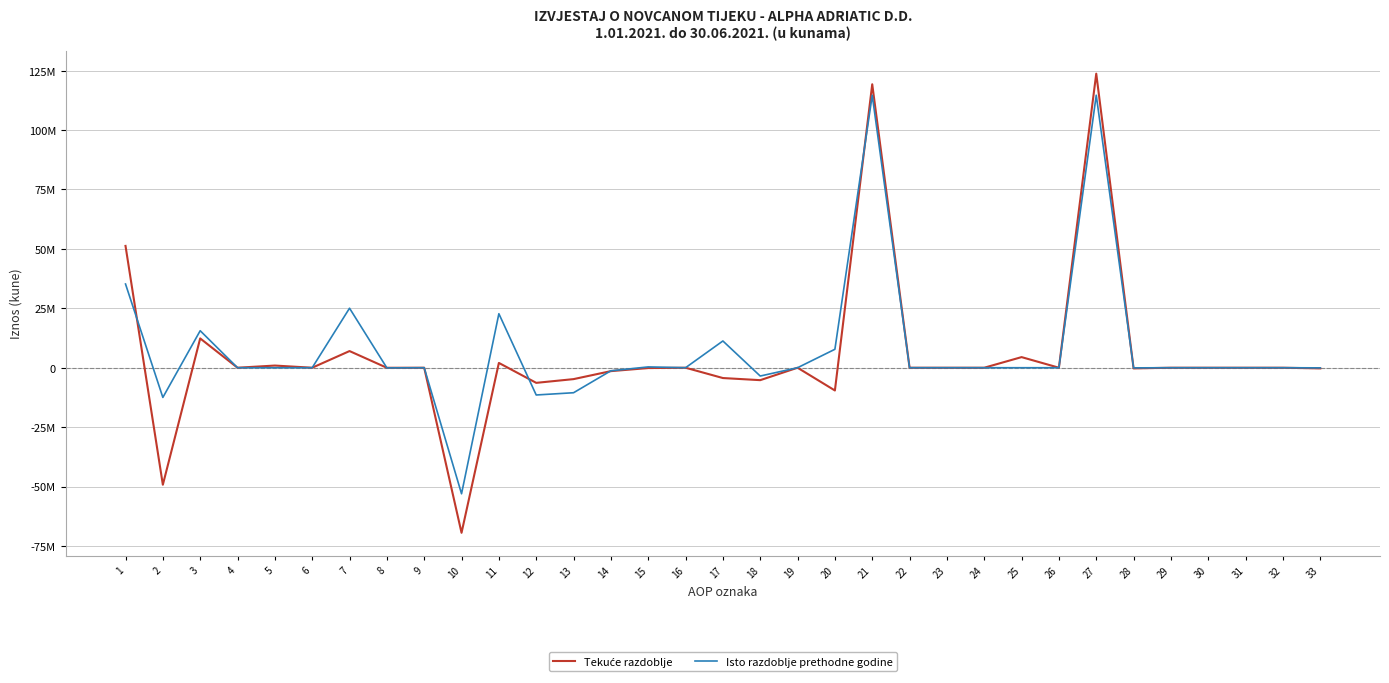

Reading left to right, extract all data points from this chart.

Tekuće razdoblje: 1=51251400	2=-49229196	3=12330160	4=0	5=911159	6=-1494	7=7008849	8=-21308	9=0	10=-69456562	11=2022204	12=-6363095	13=-4794424	14=-1432884	15=-135787	16=0	17=-4340891	18=-5232250	19=0	20=-9573141	21=119255877	22=0	23=0	24=0	25=4465027	26=0	27=123720904	28=-286238	29=0	30=0	31=0	32=0	33=-286238
Isto razdoblje prethodne godine: 1=35222604	2=-12498425	3=15569535	4=0	5=0	6=0	7=25039714	8=-73648	9=0	10=-53034026	11=22724179	12=-11468261	13=-10522367	14=-1286865	15=340971	16=0	17=11255918	18=-3494470	19=0	20=7761448	21=114646541	22=0	23=0	24=0	25=0	26=0	27=114646541	28=-61026	29=0	30=0	31=0	32=0	33=-61026